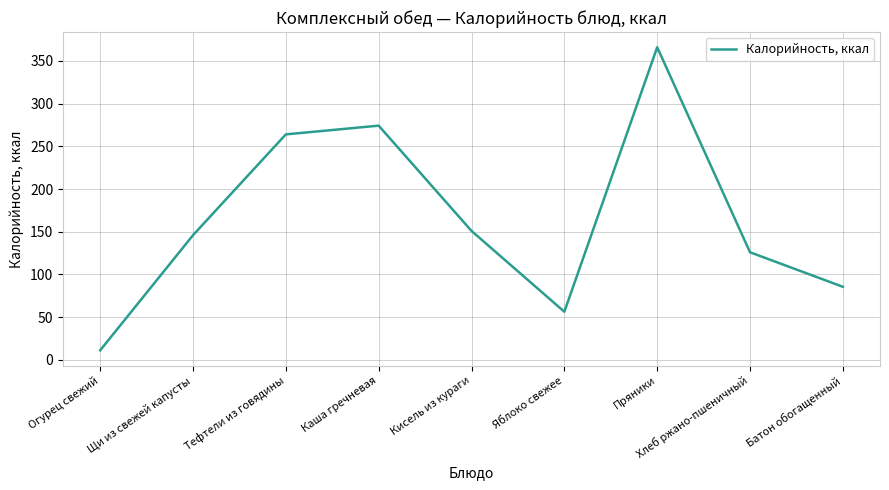

True or false: the data shows 271.6 at Кисель из кураги.

False